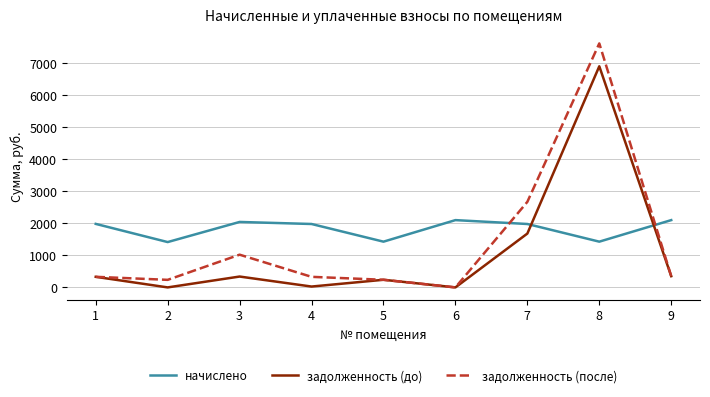

The value of начислено at 8 is 2102.0. True or false?

False